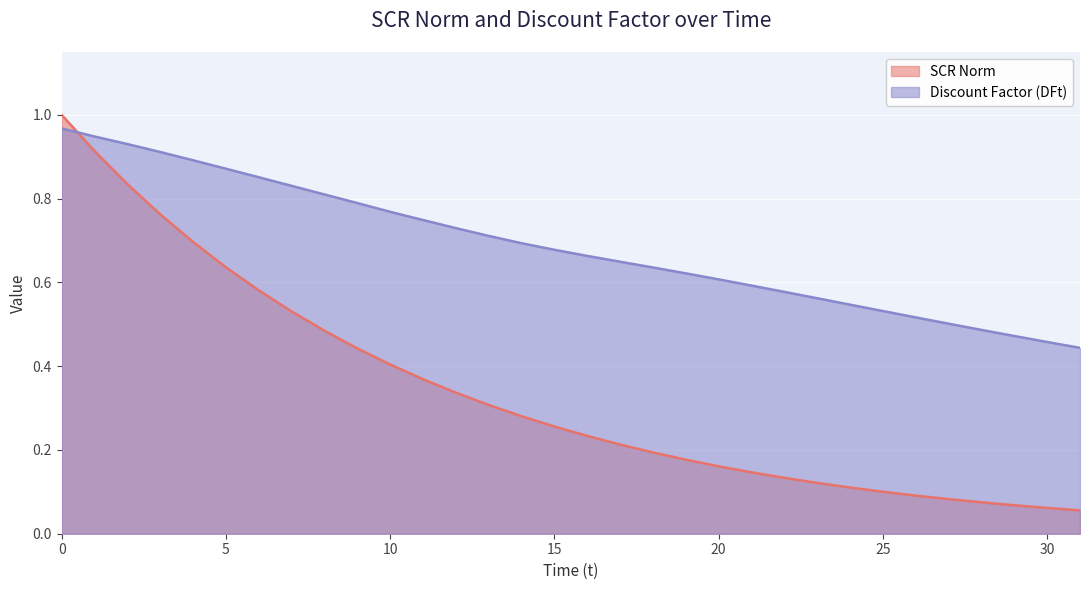

Rank the series at 21 from highest to lowest value.

Discount Factor (DFt), SCR Norm